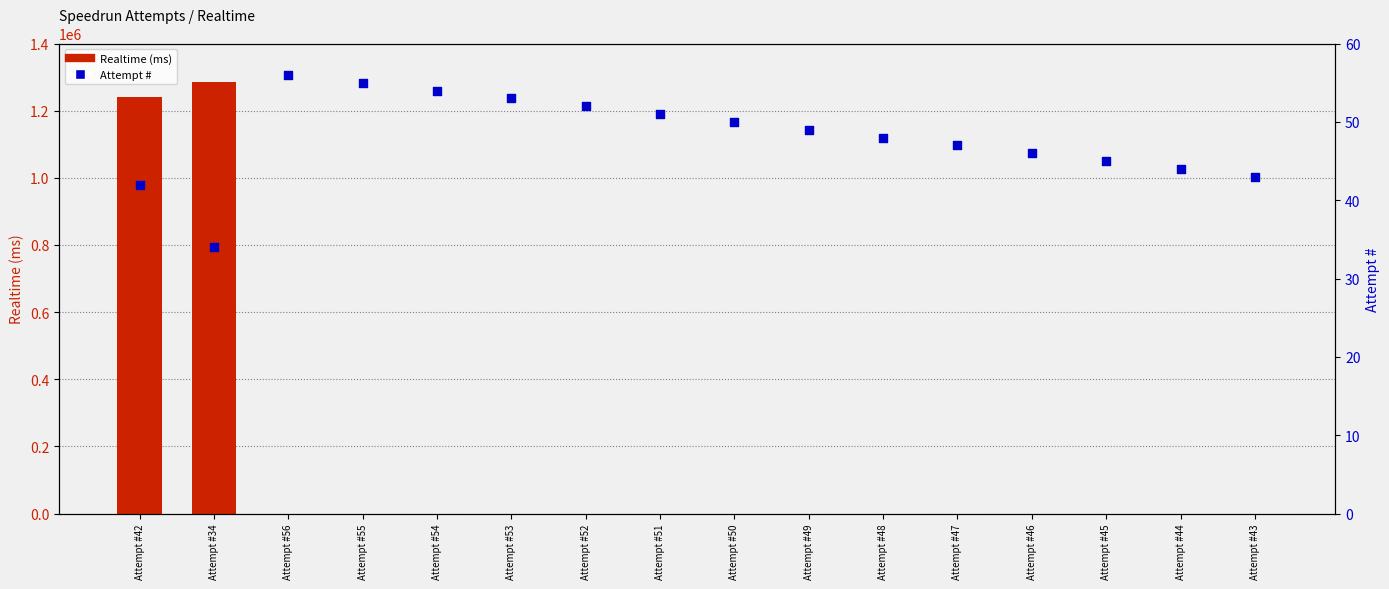

What is the total value across all series at Attempt #46?

46